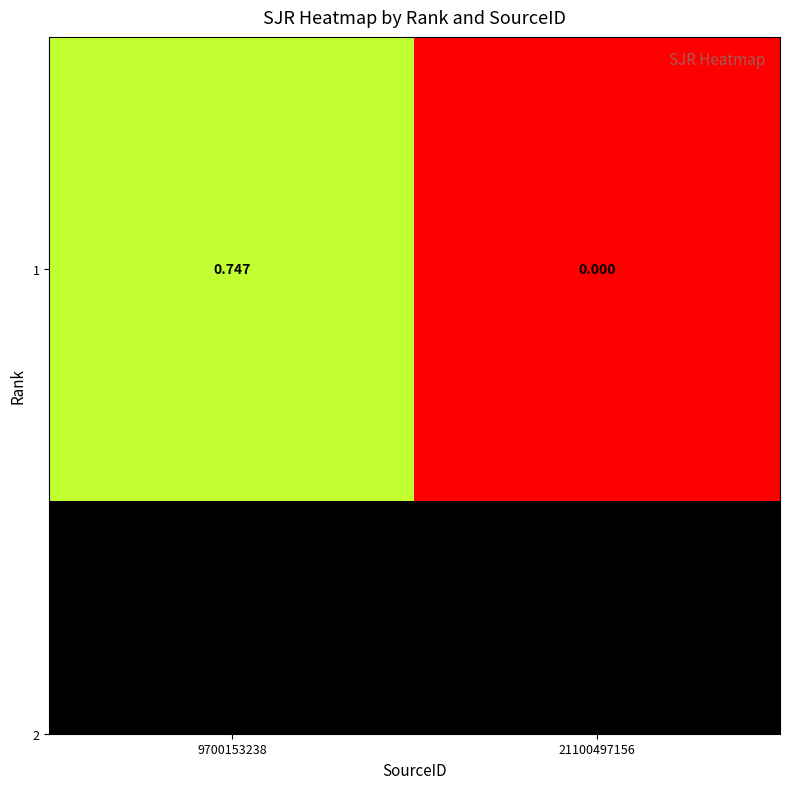

Between 9700153238 and 21100497156, which is larger?

9700153238